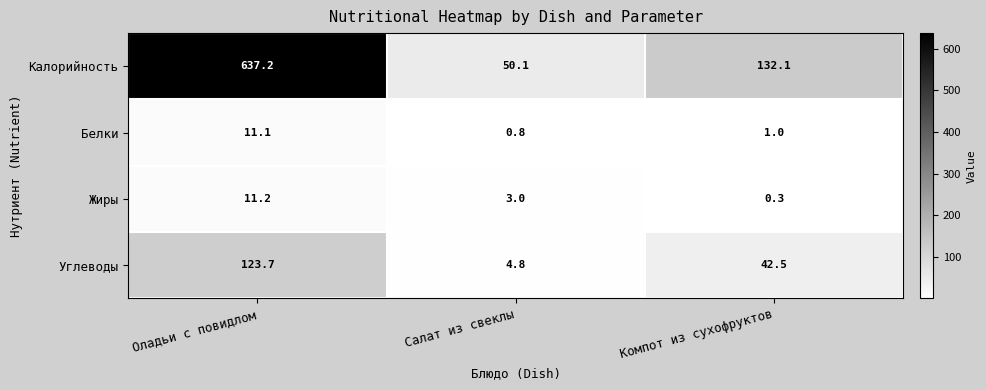

Reading right to left, what are all the values shown in this chart?

Калорийность: 132.1	50.1	637.2
Белки: 1.0	0.8	11.1
Жиры: 0.3	3.0	11.2
Углеводы: 42.5	4.8	123.7